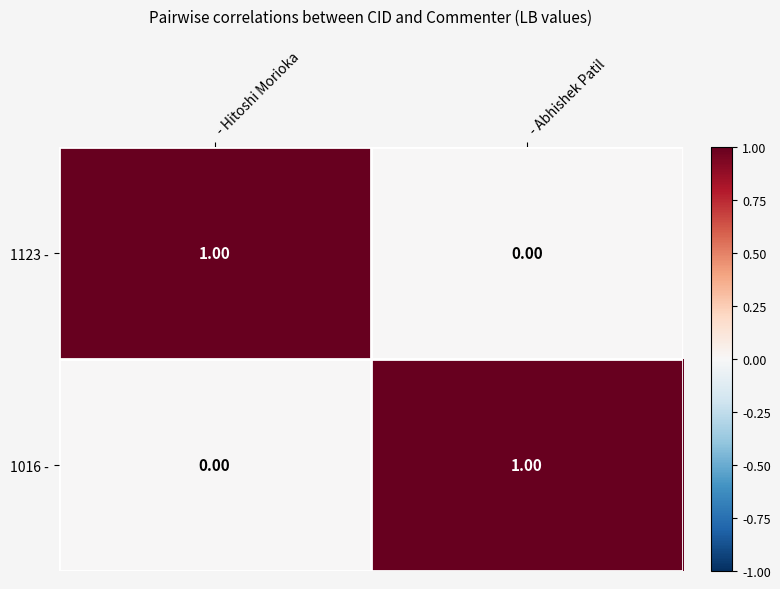

At which label does 1016 - reach its peak?

- Abhishek Patil